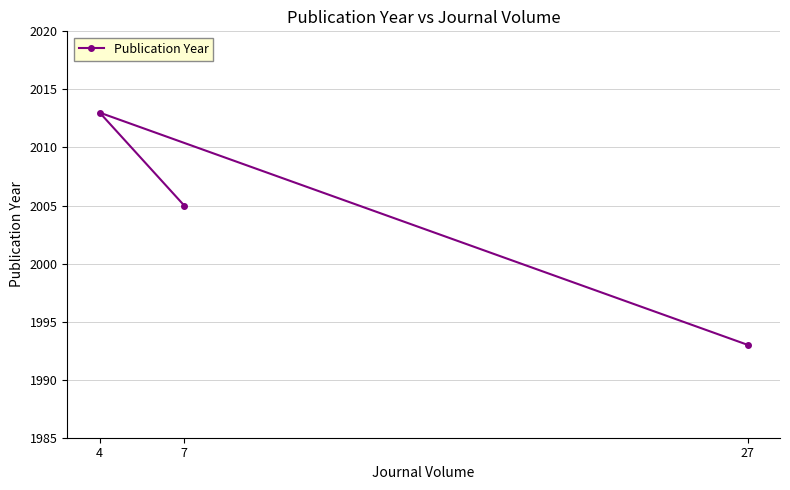

Reading left to right, what are all the values shown in this chart?

4=2013	7=2005	27=1993